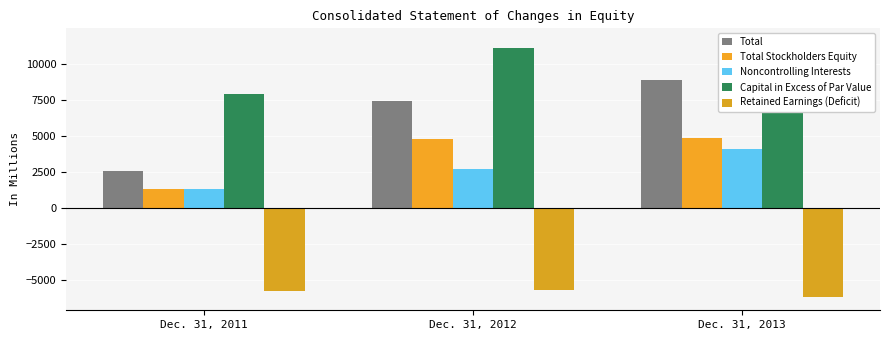

At which category does the chart reach its minimum across all series?

Dec. 31, 2013